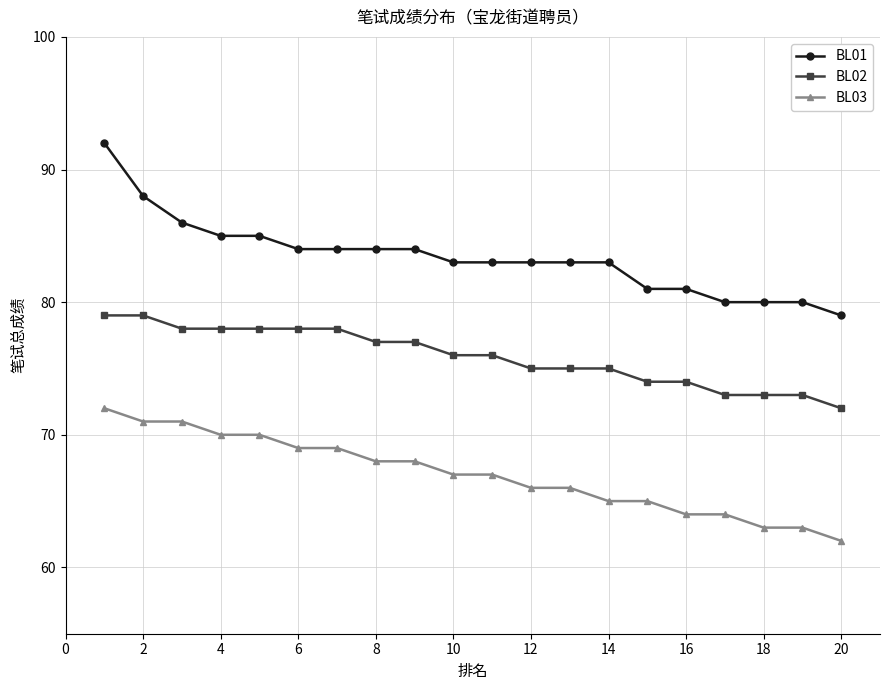

What is the average value of the BL02 series?

76